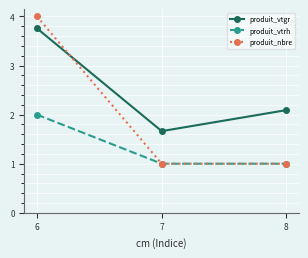

Read the produit_vtgr value at 7.

1.7